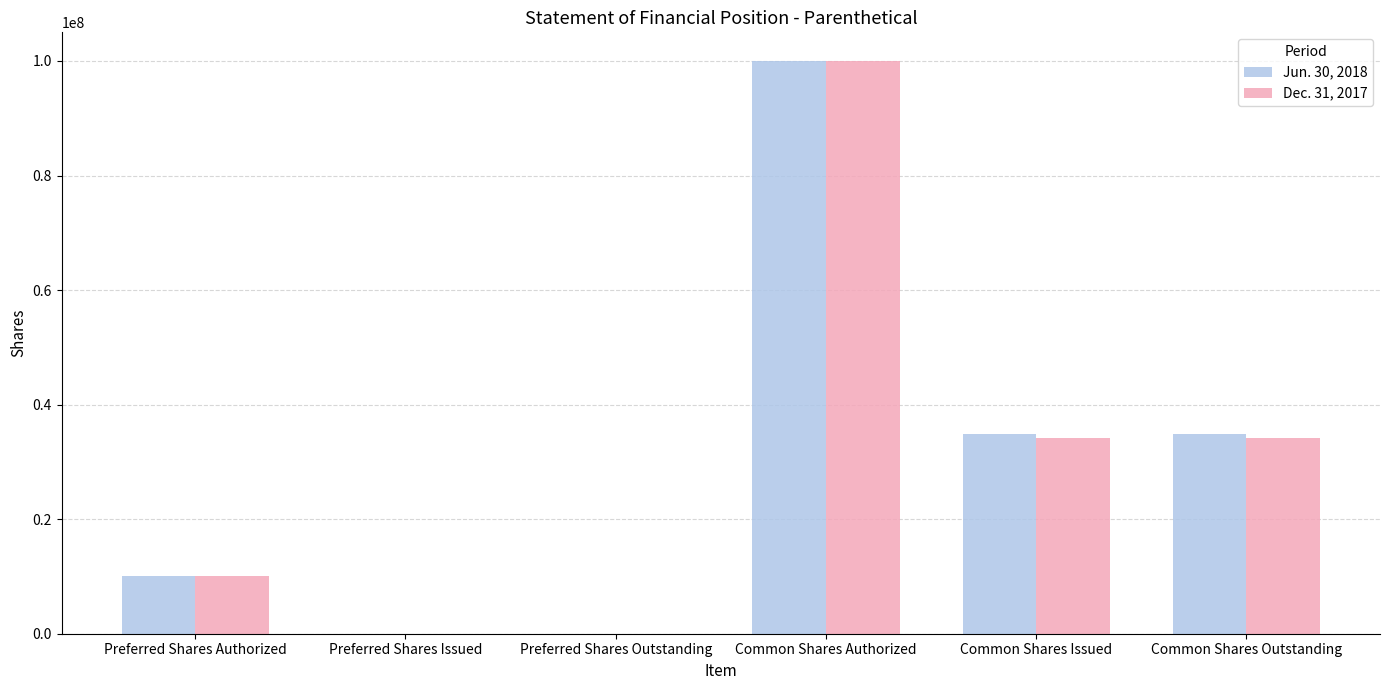

Is it true that Jun. 30, 2018 equals 21055864 at Common Shares Outstanding?

False